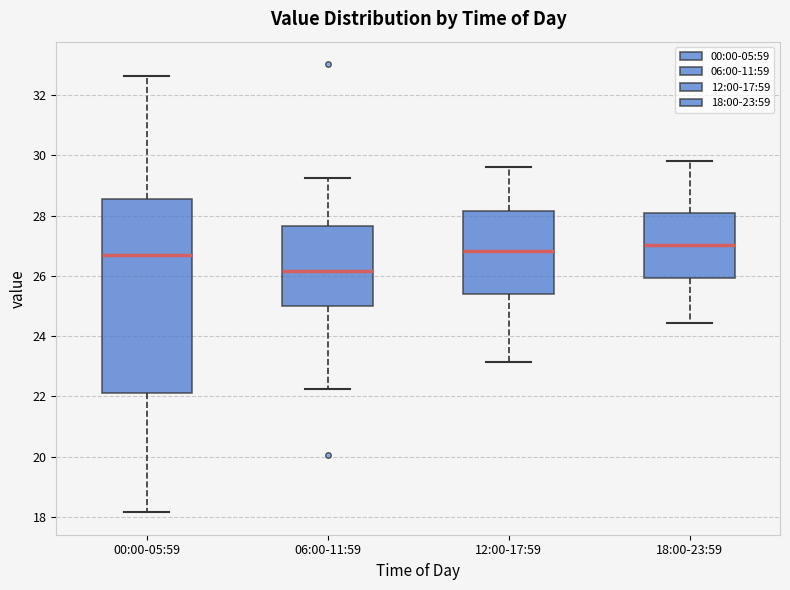

Reading left to right, read every box against the y-axis: the position of its median line, the range the box covers, and the ends of its whiskers. The values are not printed on the chart, so give them approximately, as read against the axis.

00:00-05:59: median 26.6, box 22.2 to 28.6, whiskers 18.2 to 32.6
06:00-11:59: median 26.2, box 25.0 to 27.6, whiskers 22.2 to 29.2
12:00-17:59: median 26.8, box 25.4 to 28.2, whiskers 23.2 to 29.6
18:00-23:59: median 27.0, box 26.0 to 28.0, whiskers 24.4 to 29.8